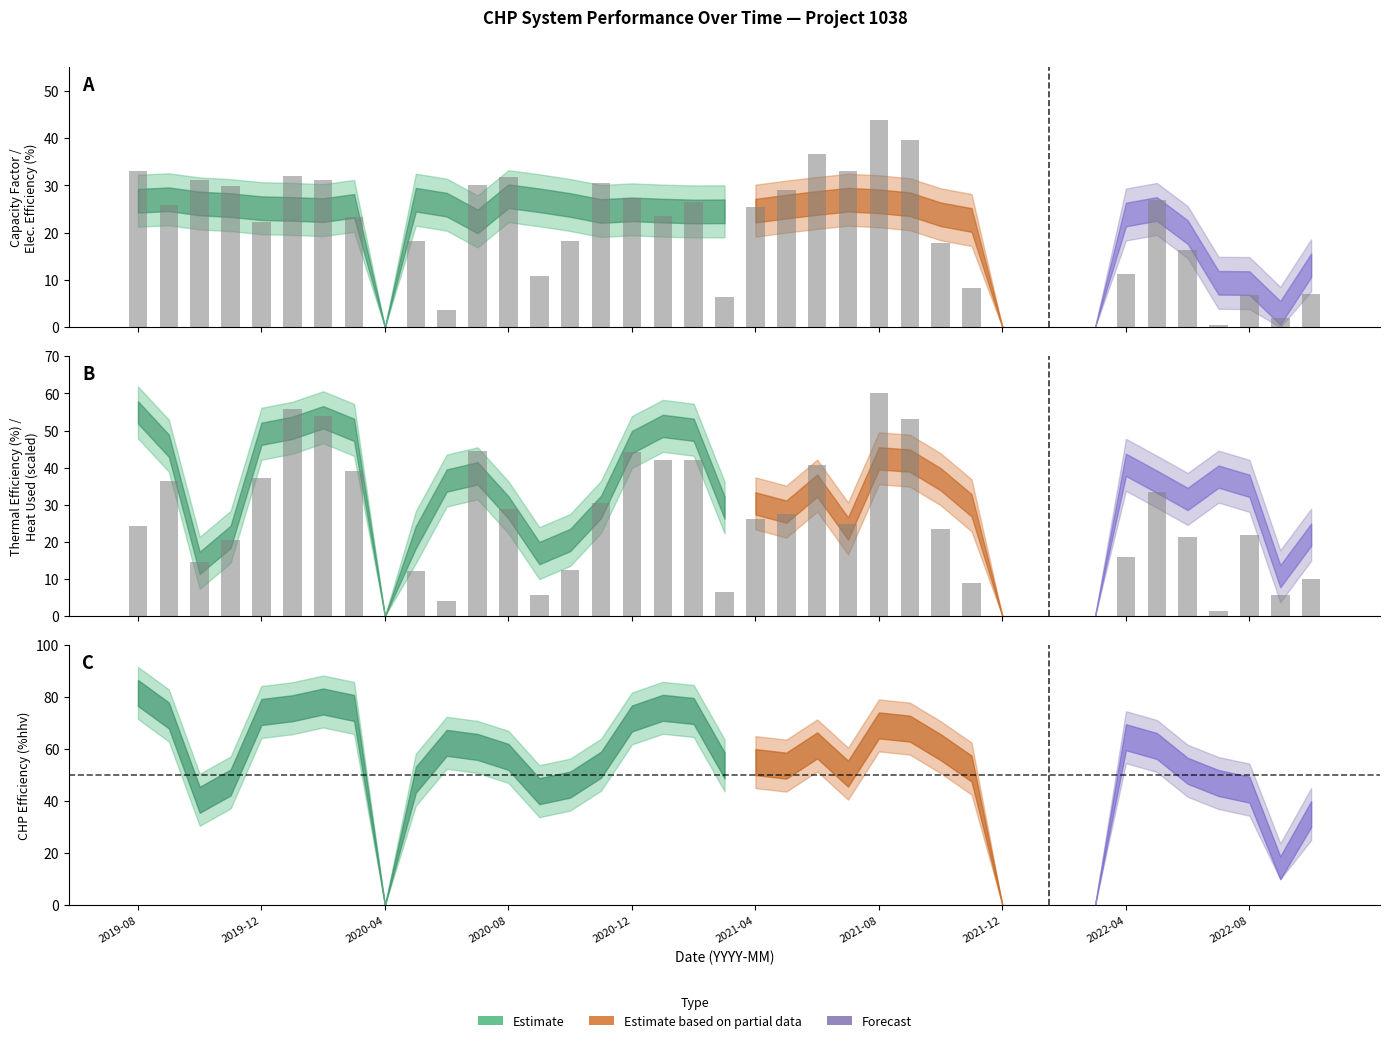

What is the difference between the highest and lowest values at 2021-04?

23.7